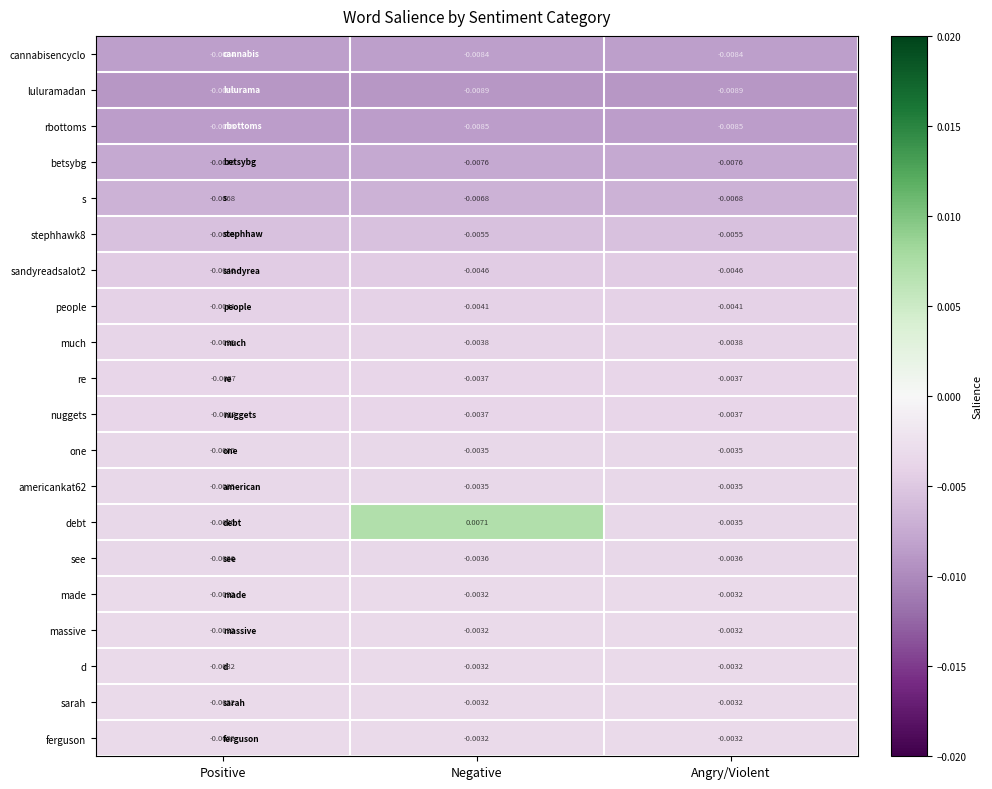

How many categories are shown in the chart?

3